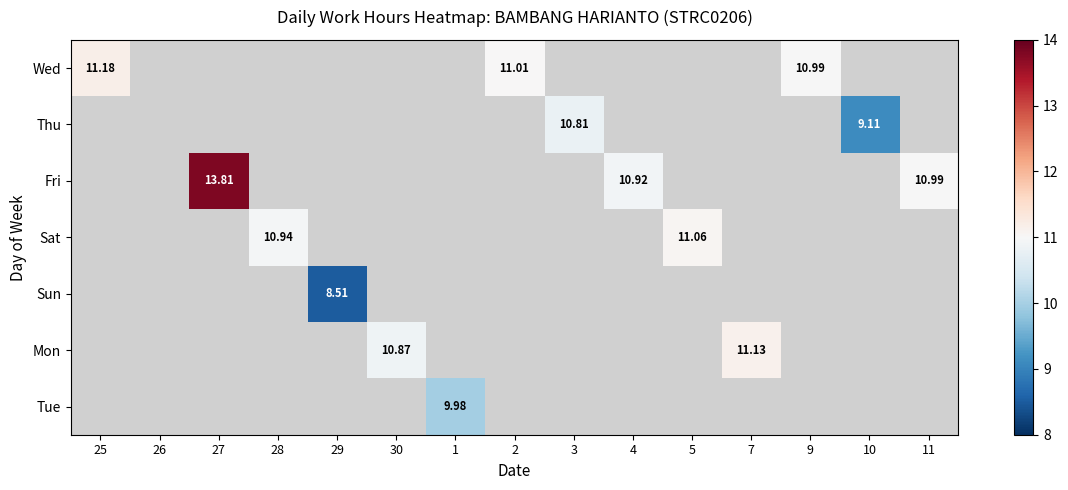

How many series are shown in this chart?

7